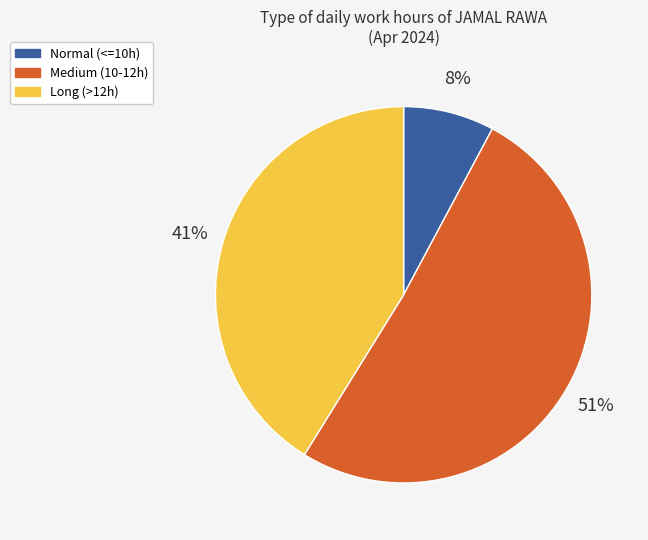

What is the smallest slice in the pie chart?

Normal (<=10h)